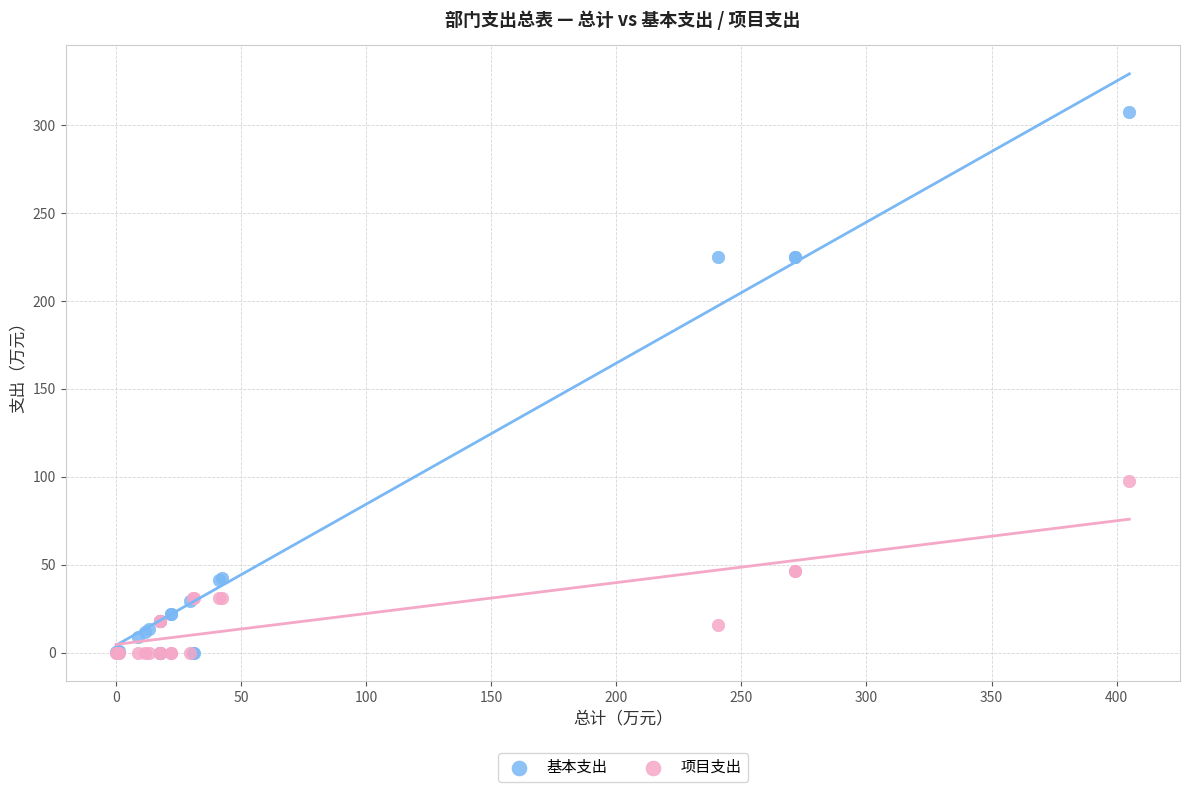

What are all the series names shown in the legend?

基本支出, 项目支出